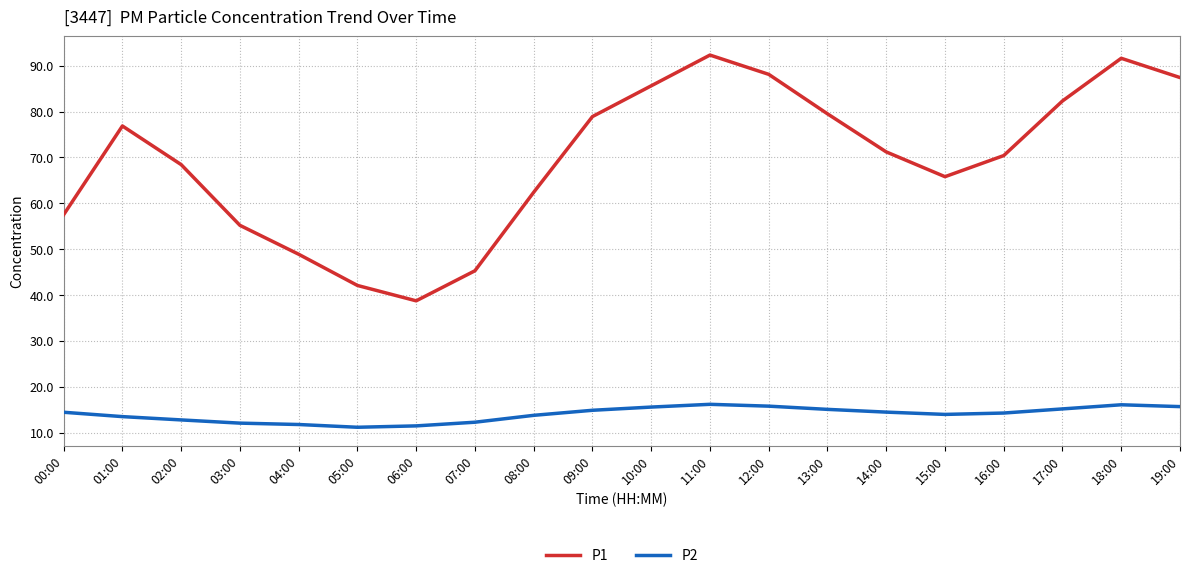

The value of P1 at 02:00 is 68.4. True or false?

True